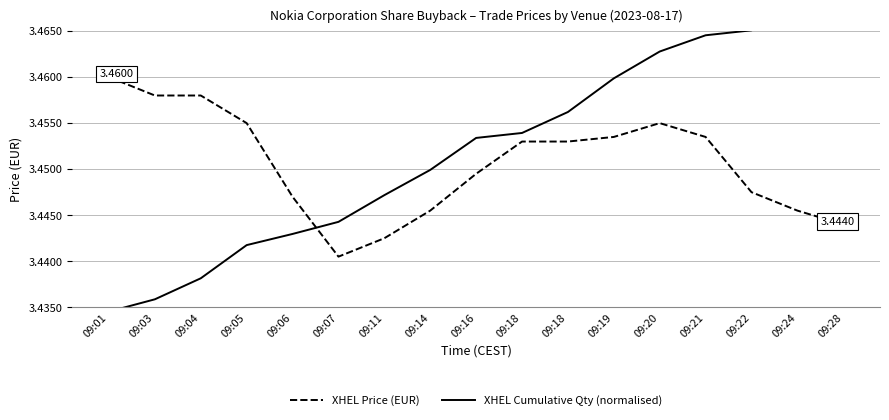

The XHEL Price (EUR) series shows 3.5 at 09:05. True or false?

True